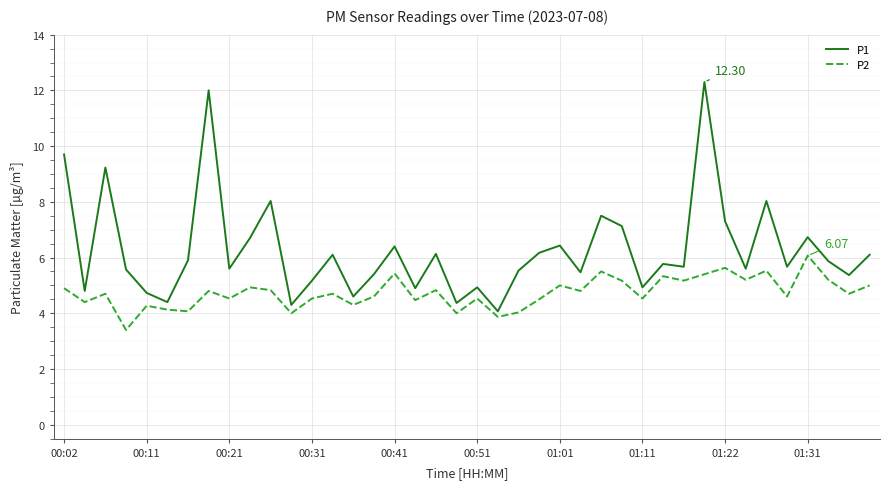

Which series has the largest total across all categories?

P1